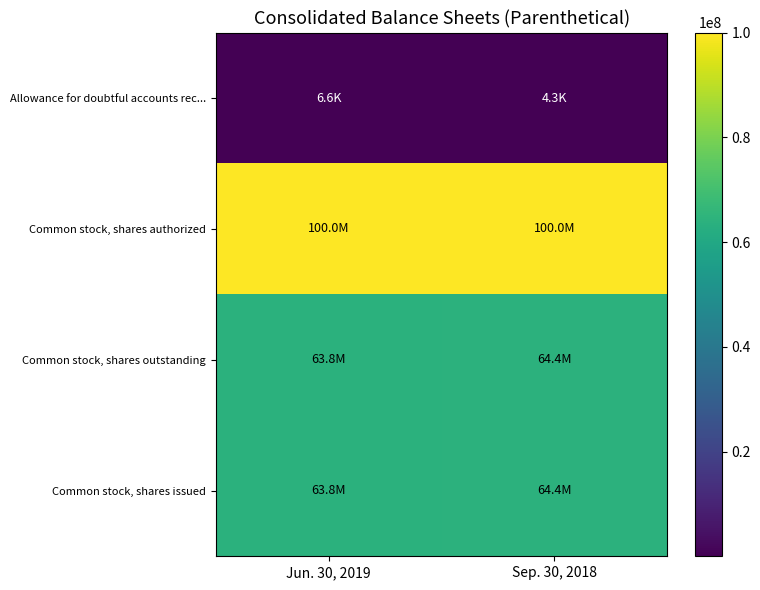

What is the smallest value displayed?

4285